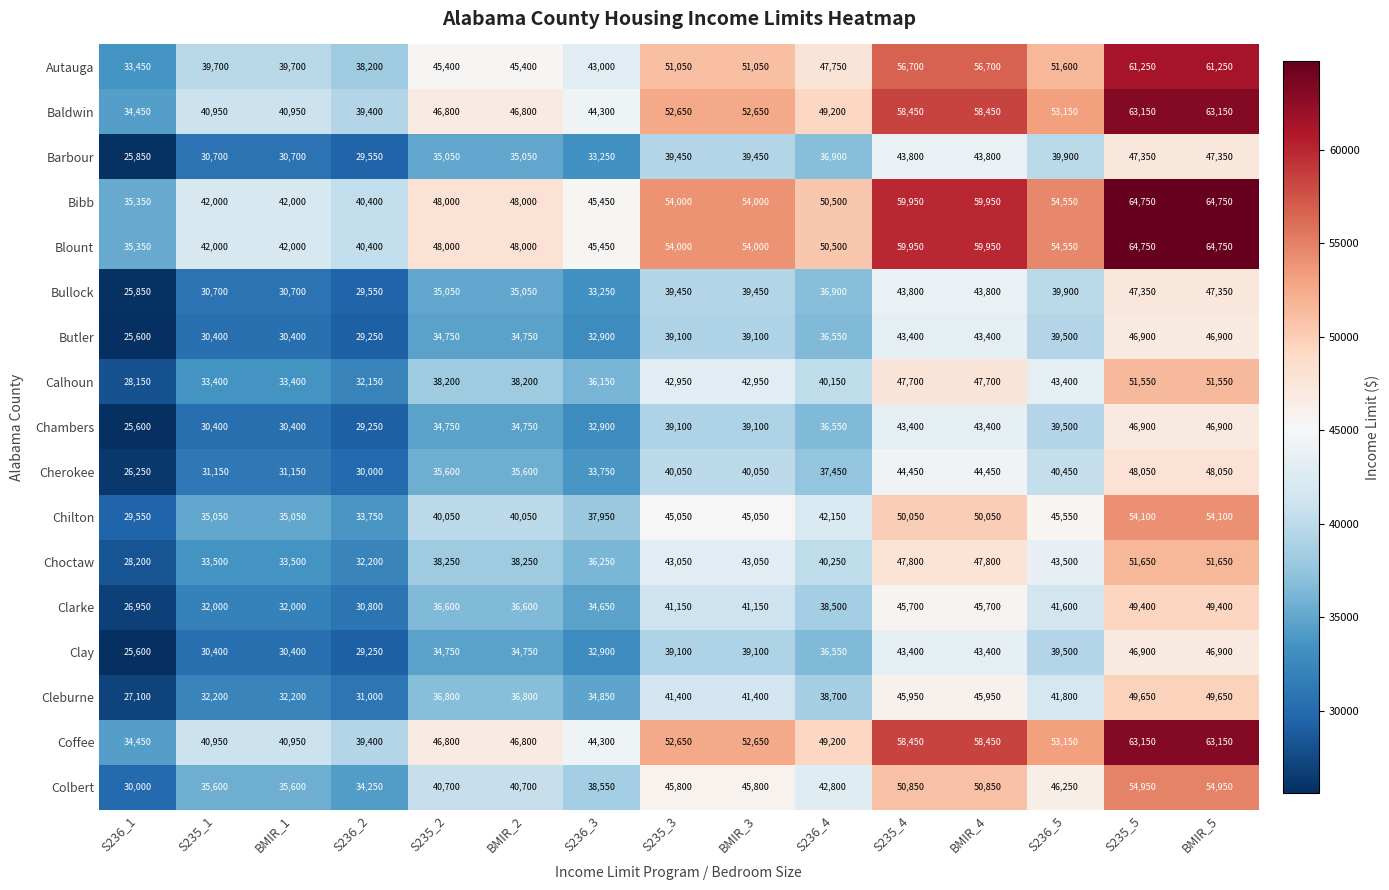

What is the minimum value shown in the chart?

25600